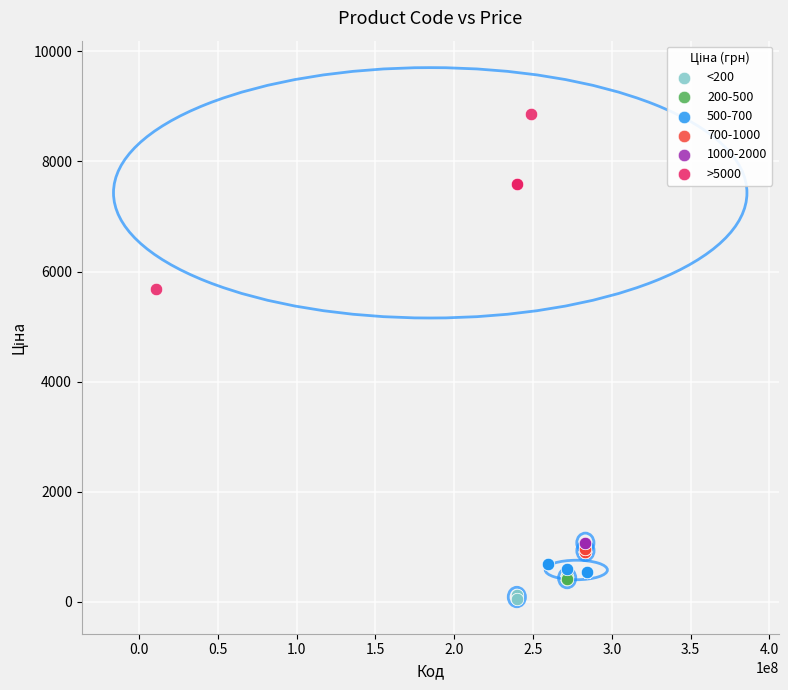

What are all the series names shown in the legend?

<200, 200-500, 500-700, 700-1000, 1000-2000, >5000